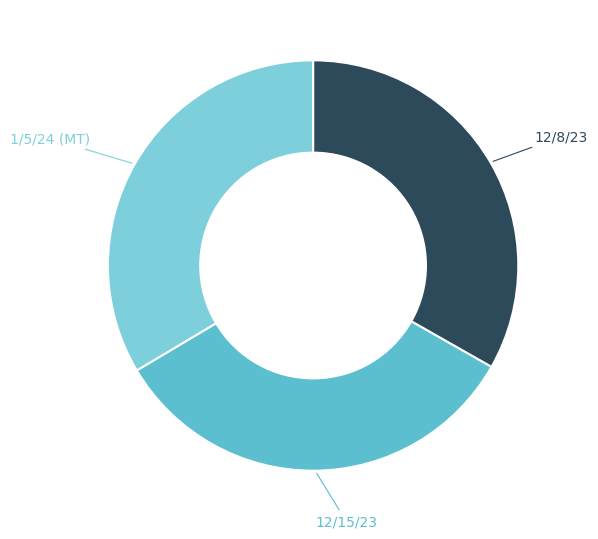

Approximately how many times larger is the value at 12/15/23 compared to 1/5/24 (MT)?

1.0